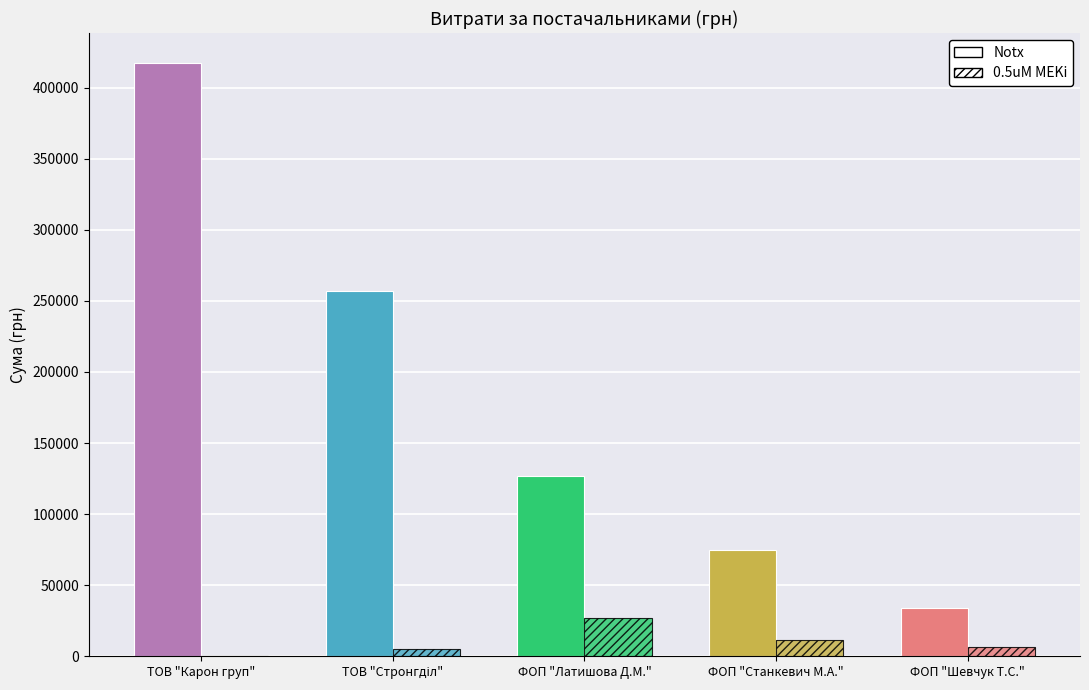

What position from the left is ФОП "Шевчук Т.С."?

5